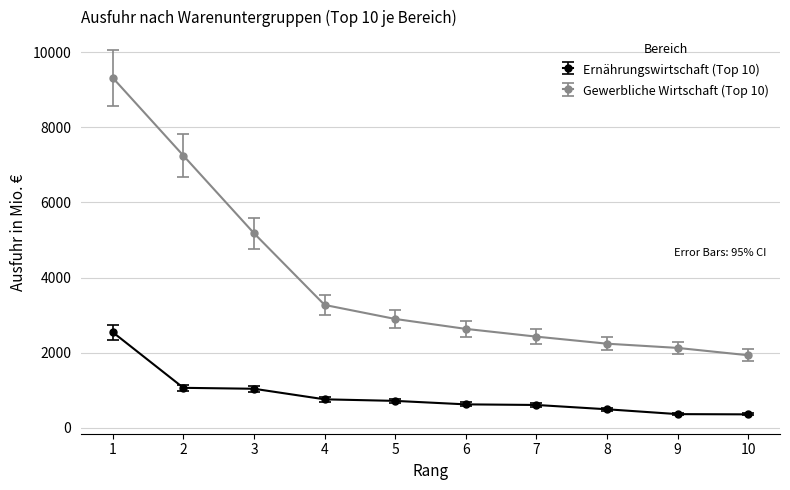

What is the average value of the Ernährungswirtschaft (Top 10) series?

859.3